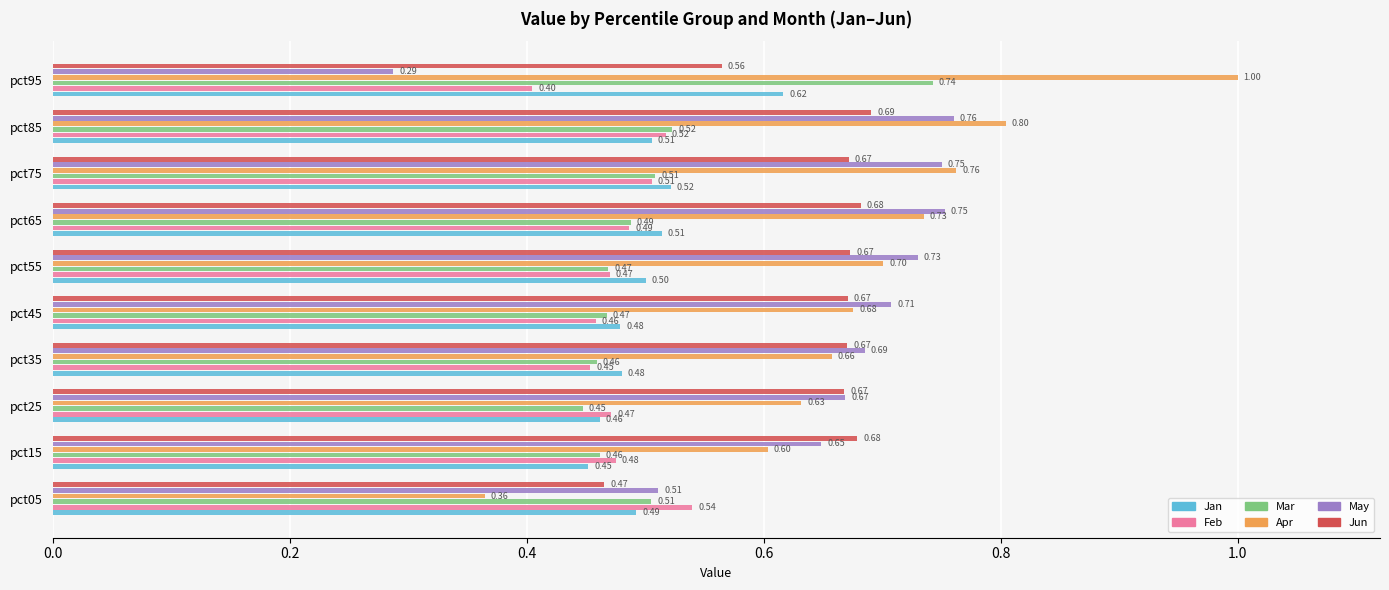

At how many categories does at least one series exceed 0?

10